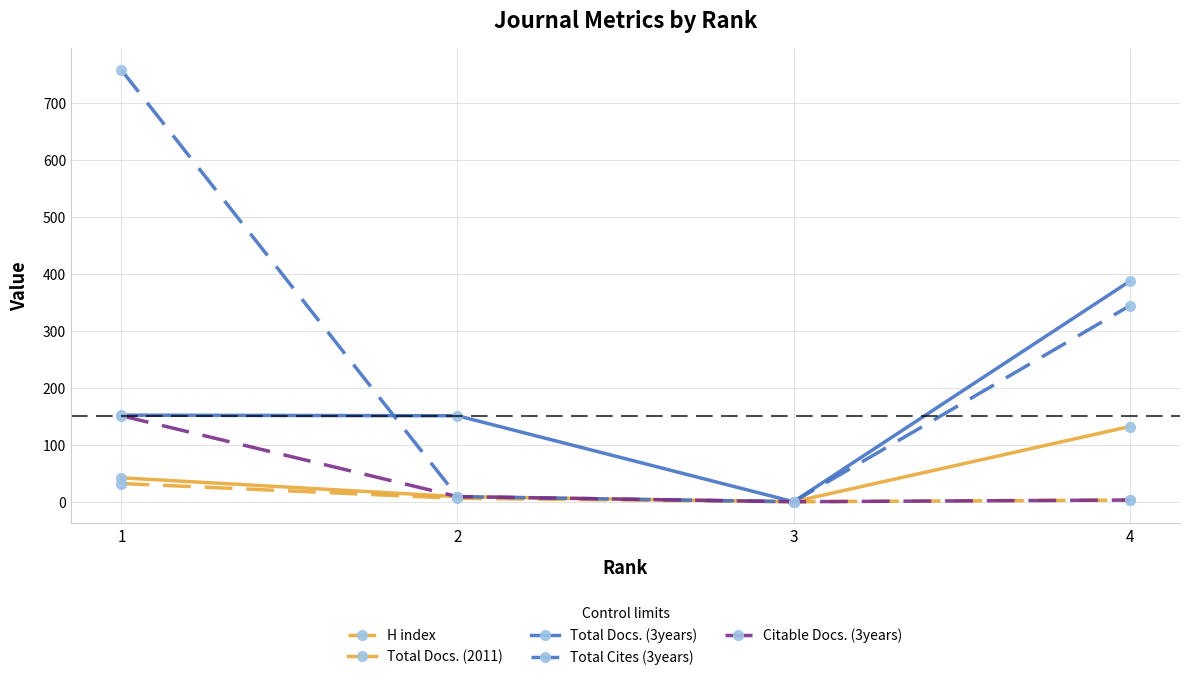

Which series has the widest spread of values?

Total Cites (3years)